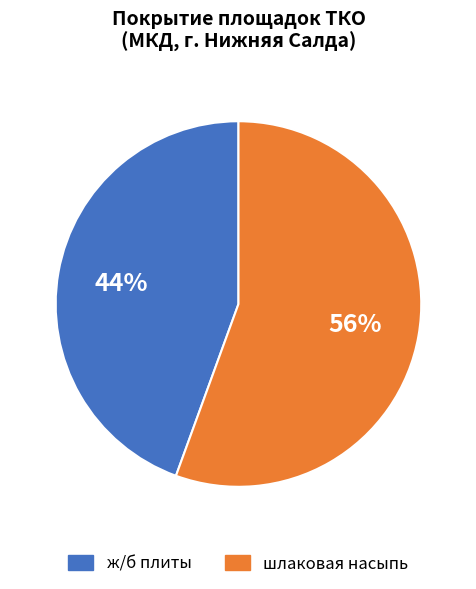

True or false: ж/б плиты accounts for 44% of the total.

True